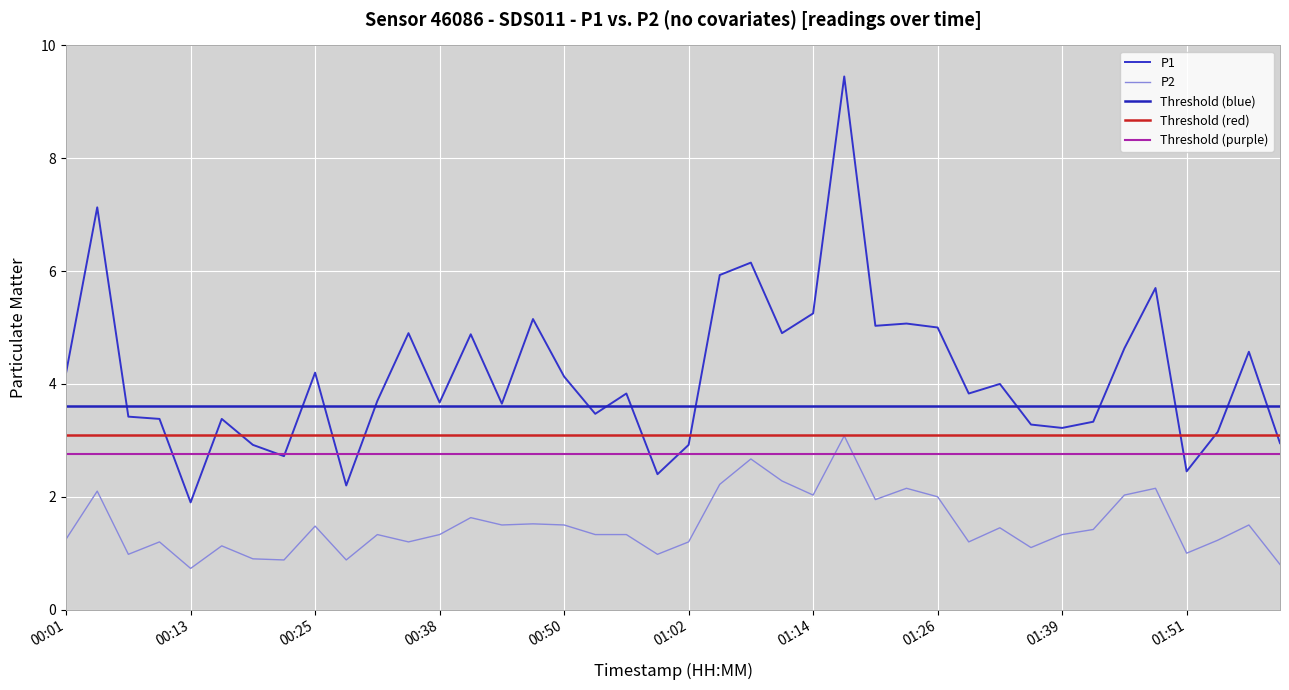

Is this an area chart (filled region under the line)?

No